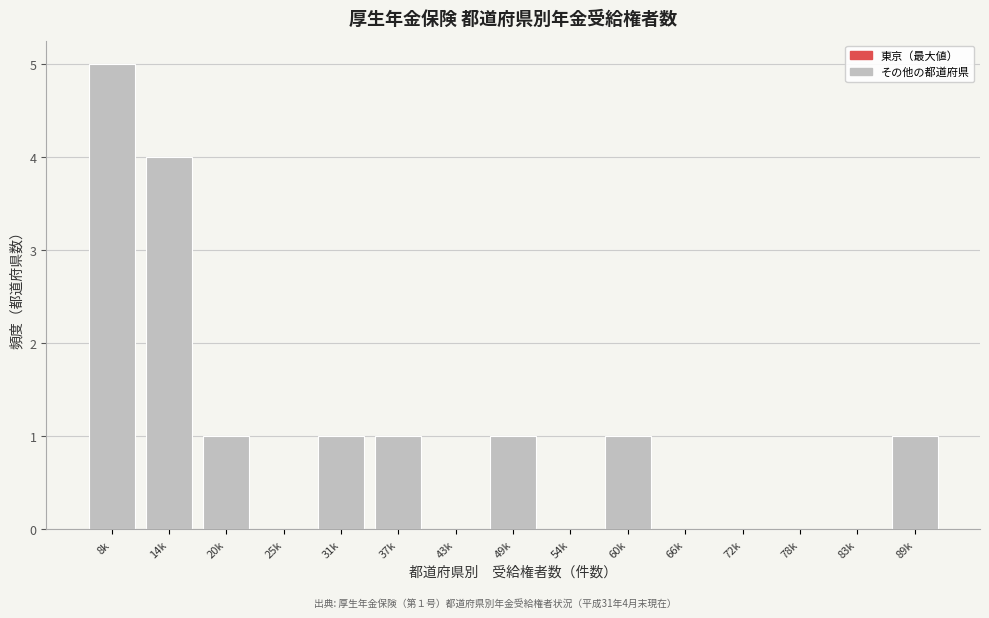

Reading left to right, transcribe all the data shown in this chart.

8k=5	14k=4	20k=1	25k=0	31k=1	37k=1	43k=0	49k=1	54k=0	60k=1	66k=0	72k=0	78k=0	83k=0	89k=1